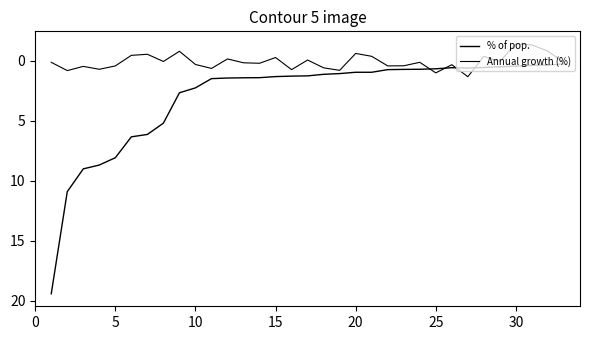

What is the sum of all % of pop. values?

99.7